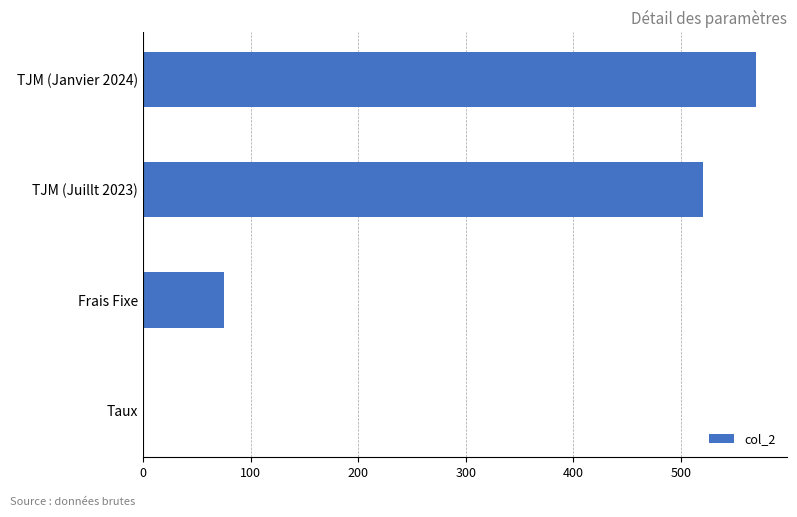

What is the maximum value shown in the chart?

570.0